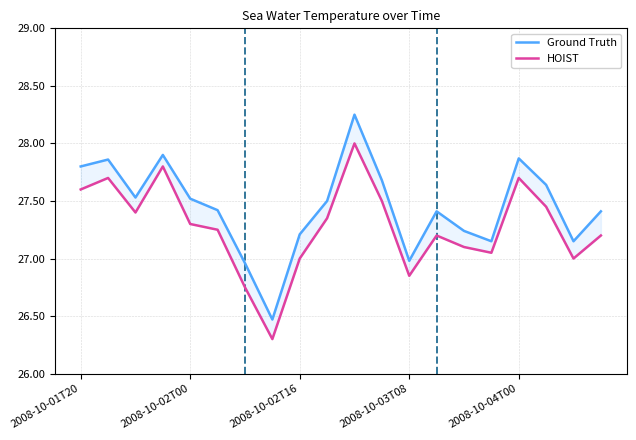

What is the value of the HOIST point at the 9th from the left?

27.0